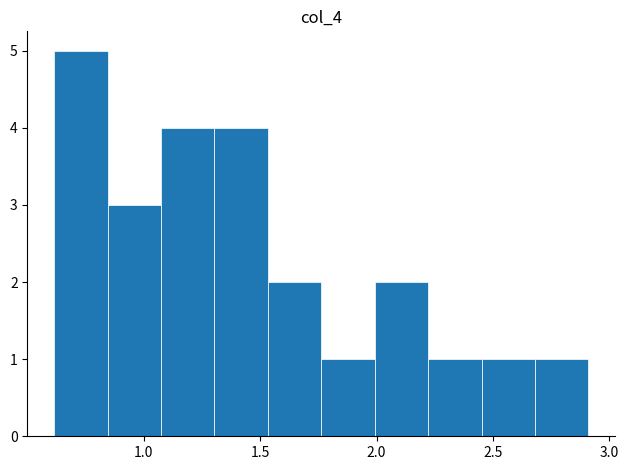

Reading left to right, list every bar in this chart as the range it spans on the x-axis followed by its height. Neither the bar edges nor the heights are printed on the chart, so give them approximately, as read against the axes.

0.60 to 0.85: 5
0.85 to 1.05: 3
1.05 to 1.30: 4
1.30 to 1.55: 4
1.55 to 1.75: 2
1.75 to 2.00: 1
2.00 to 2.20: 2
2.20 to 2.45: 1
2.45 to 2.70: 1
2.70 to 2.90: 1